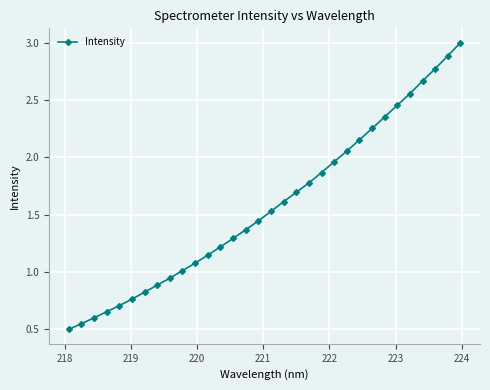

What is the average value?

1.6